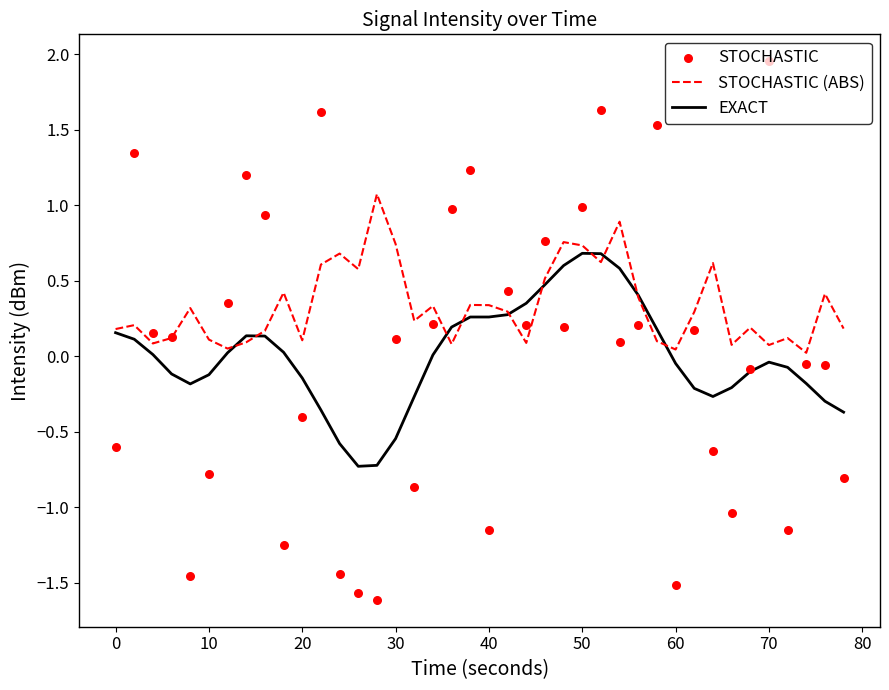

Which series has the largest total across all categories?

STOCHASTIC (ABS)